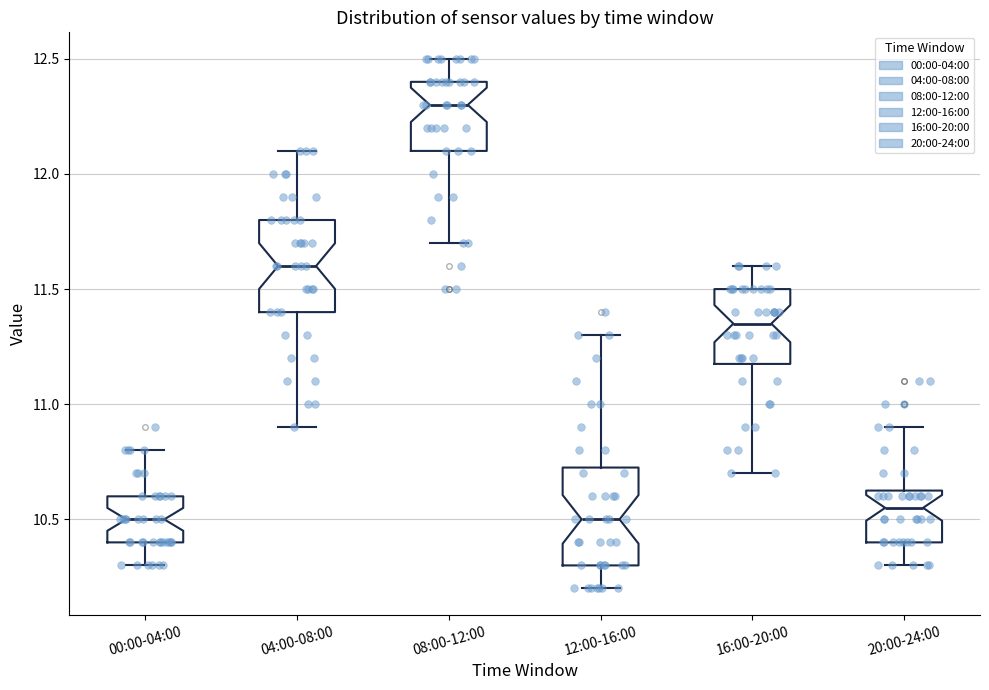

Reading left to right, transcribe this box plot: for each box, give where its median line is, the range the box spans, and where its two whiskers end, as read against the y-axis. The values are not printed on the chart, so give them approximately, as read against the axis.

00:00-04:00: median 10.50, box 10.40 to 10.60, whiskers 10.30 to 10.80
04:00-08:00: median 11.60, box 11.40 to 11.80, whiskers 10.90 to 12.10
08:00-12:00: median 12.30, box 12.10 to 12.40, whiskers 11.70 to 12.50
12:00-16:00: median 10.50, box 10.30 to 10.75, whiskers 10.20 to 11.30
16:00-20:00: median 11.35, box 11.20 to 11.50, whiskers 10.70 to 11.60
20:00-24:00: median 10.55, box 10.40 to 10.65, whiskers 10.30 to 10.90